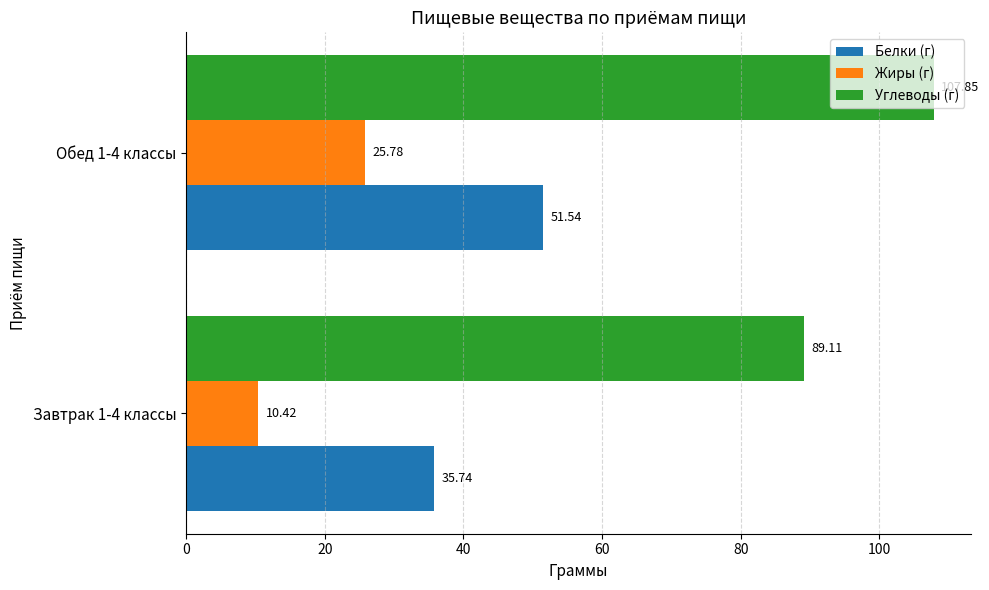

At which category is the sum across all series the highest?

Обед 1-4 классы